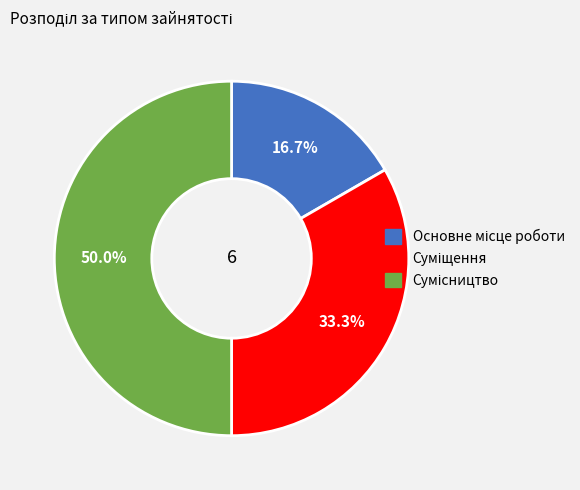

How many segments does this pie chart have?

3